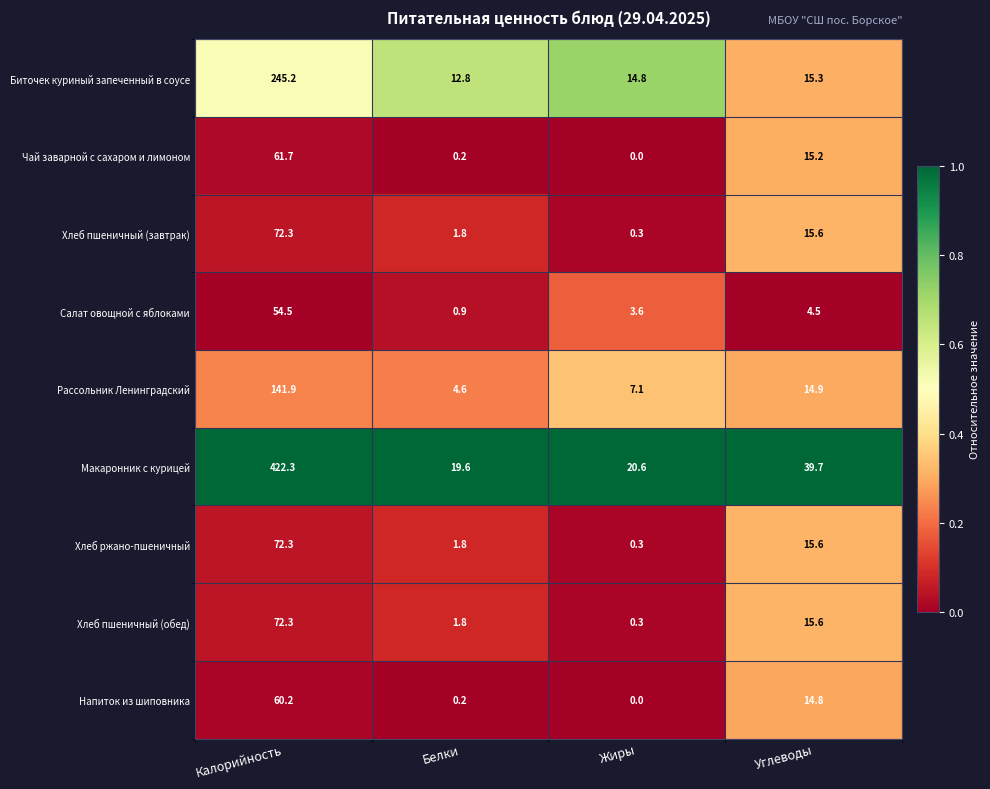

What is the spread (max minus min) of values at Калорийность?

367.8